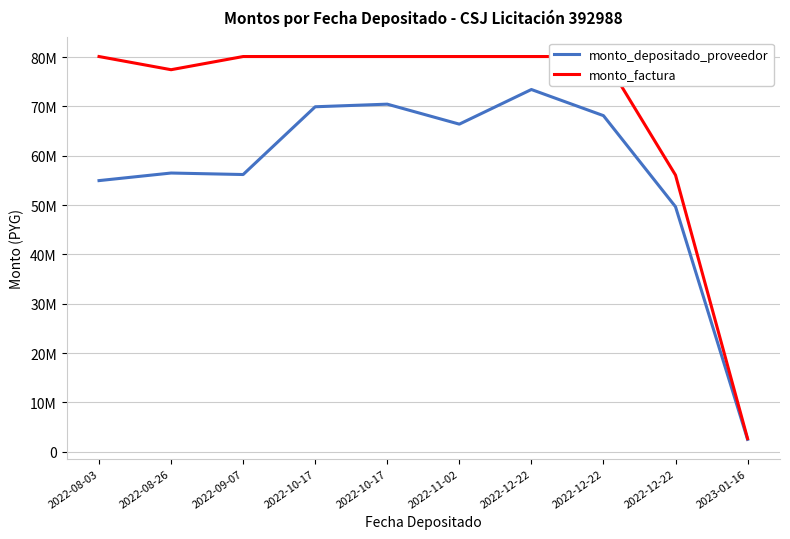

What is the lowest value of the monto_depositado_proveedor series?

2513372